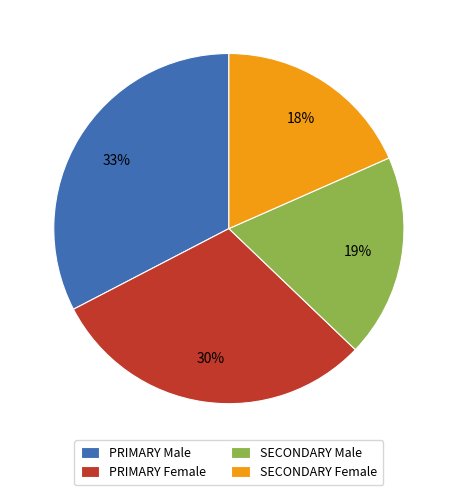

Between PRIMARY Female and SECONDARY Male, which is larger?

PRIMARY Female